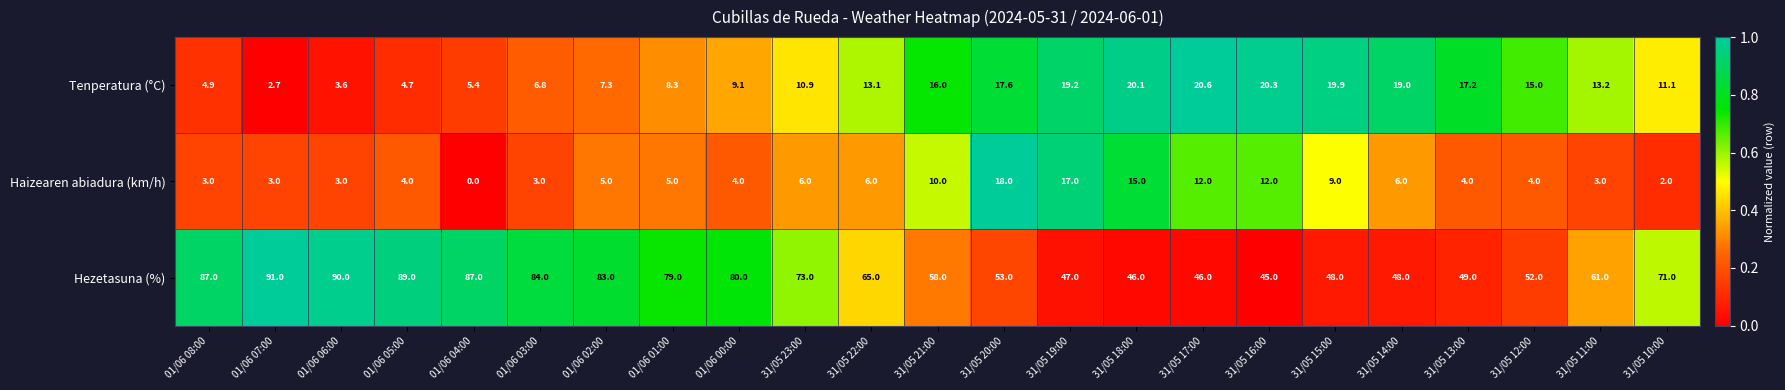

The Hezetasuna (%) series shows 61.0 at 31/05 11:00. True or false?

True